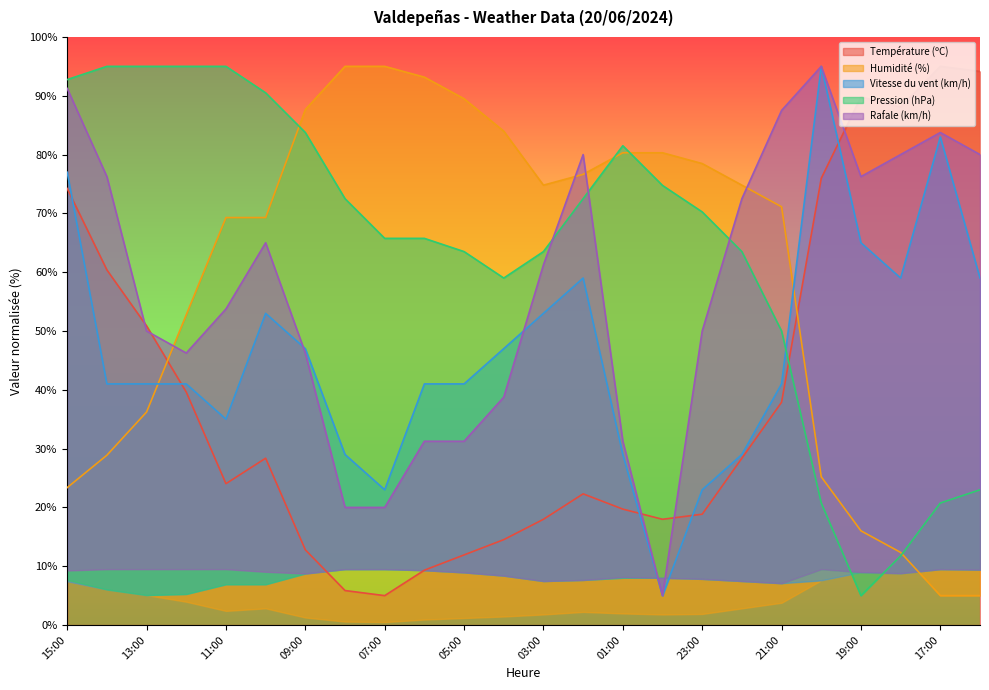

Which series has the largest total across all categories?

Pression (hPa)